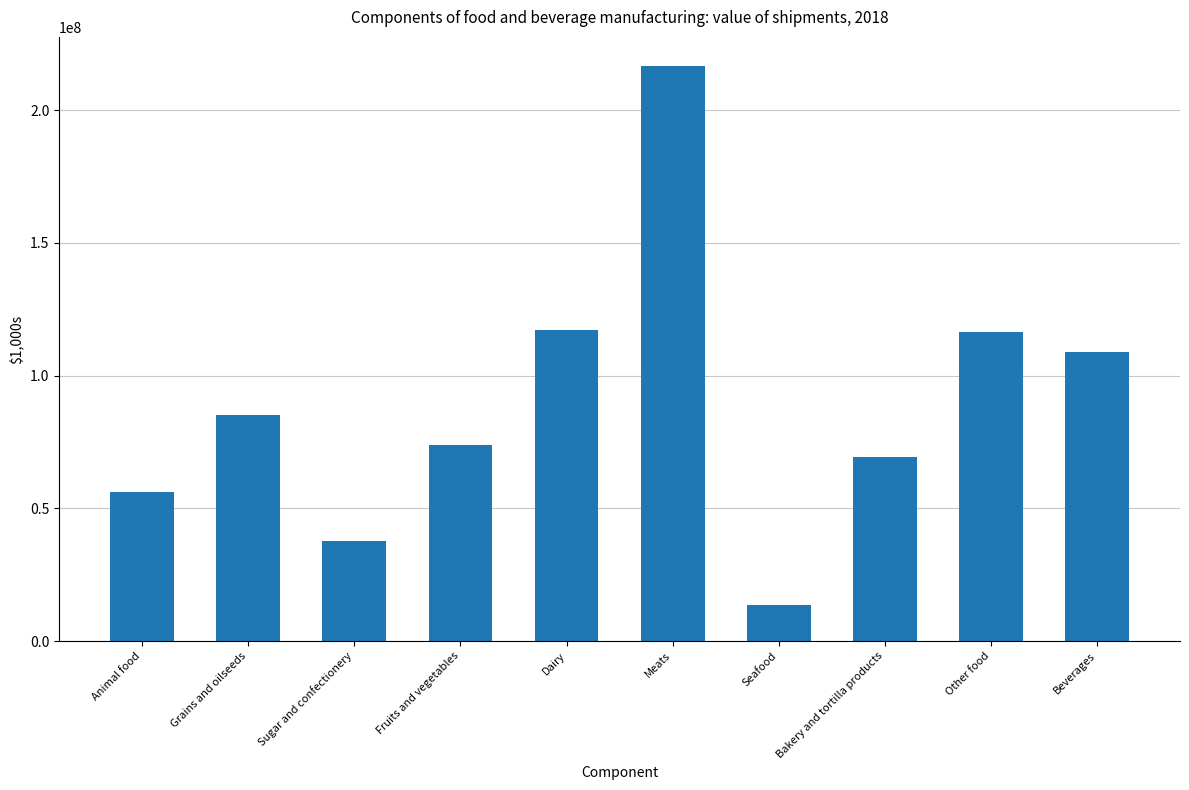

What position from the right is Grains and oilseeds?

9